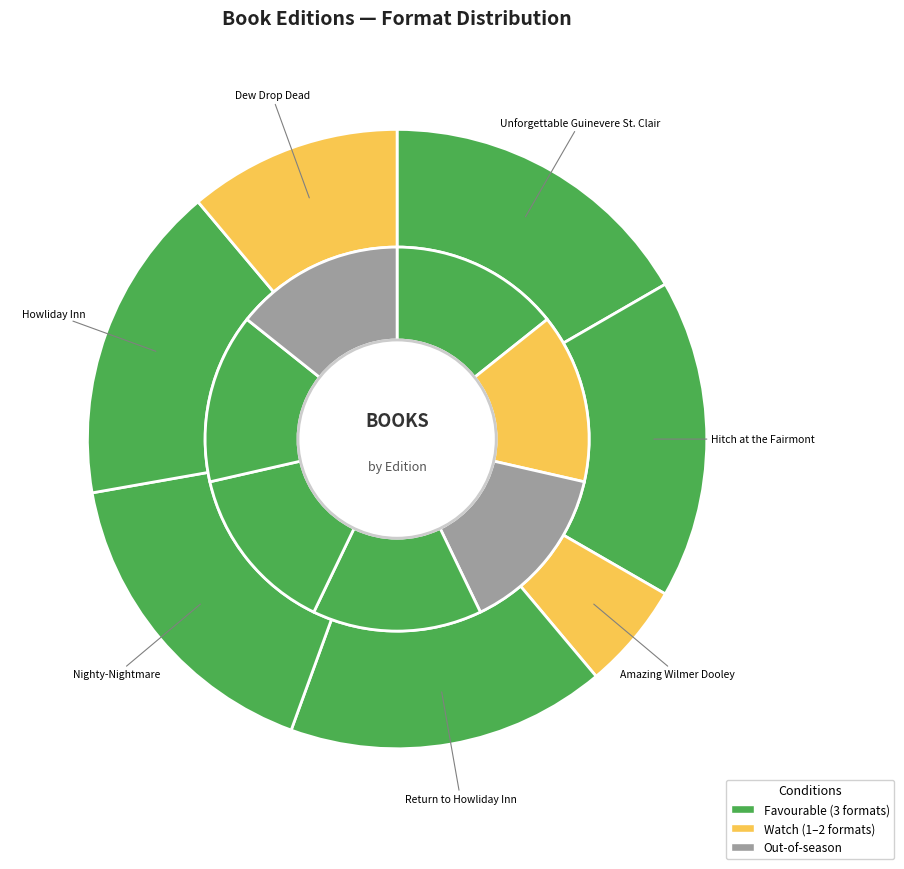

Approximately how many times larger is the value at Howliday Inn compared to Nighty-Nightmare?

1.0